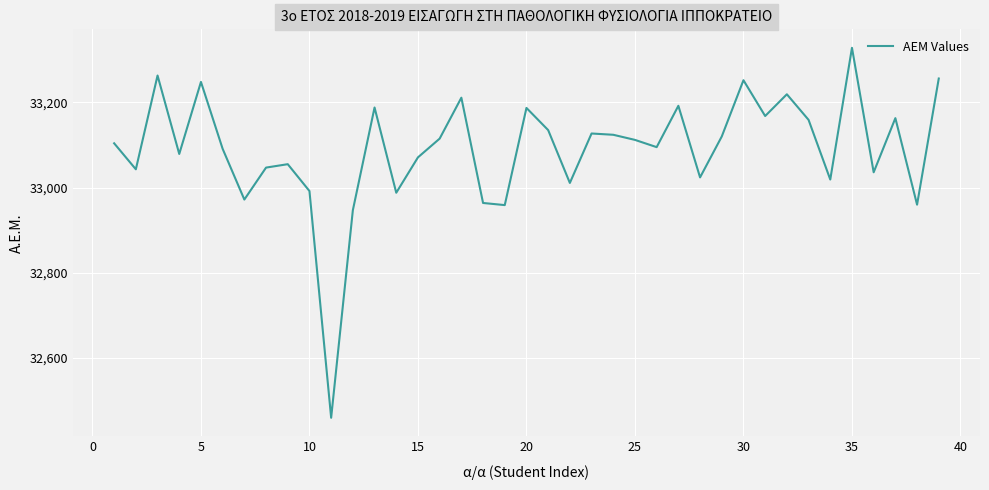

What is the difference between the maximum and minimum values?

868